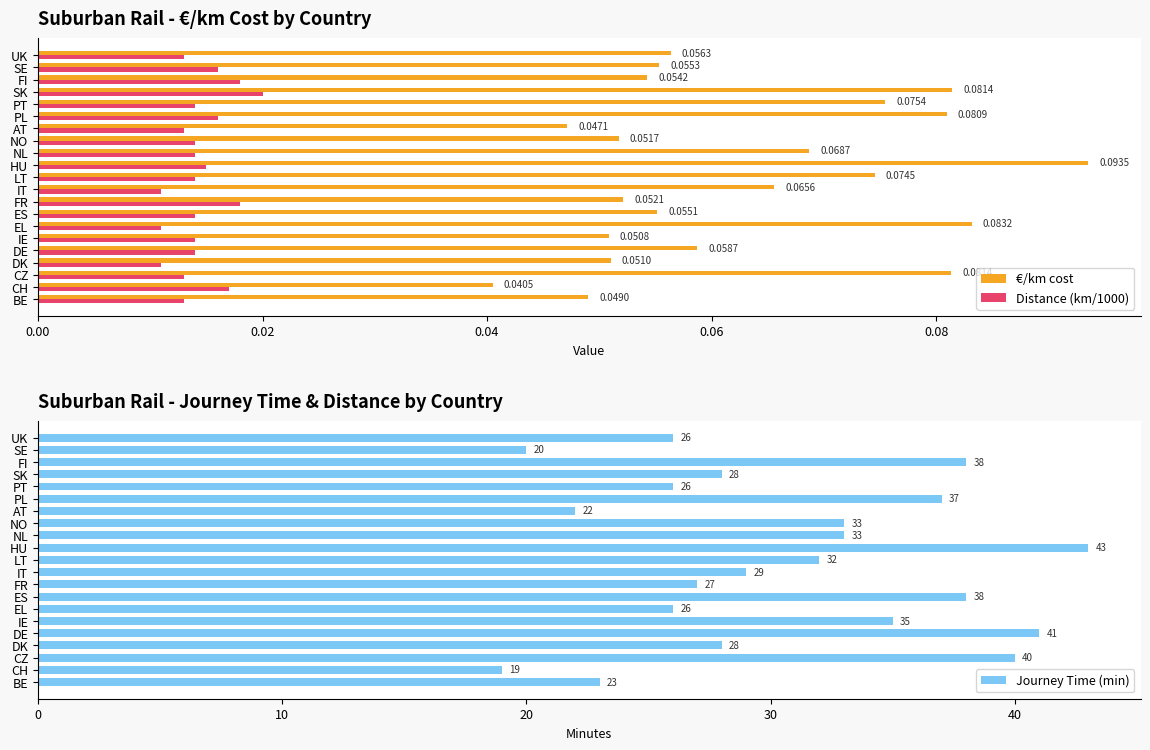

True or false: Journey Time (min) has a value of 10 at HU.

False